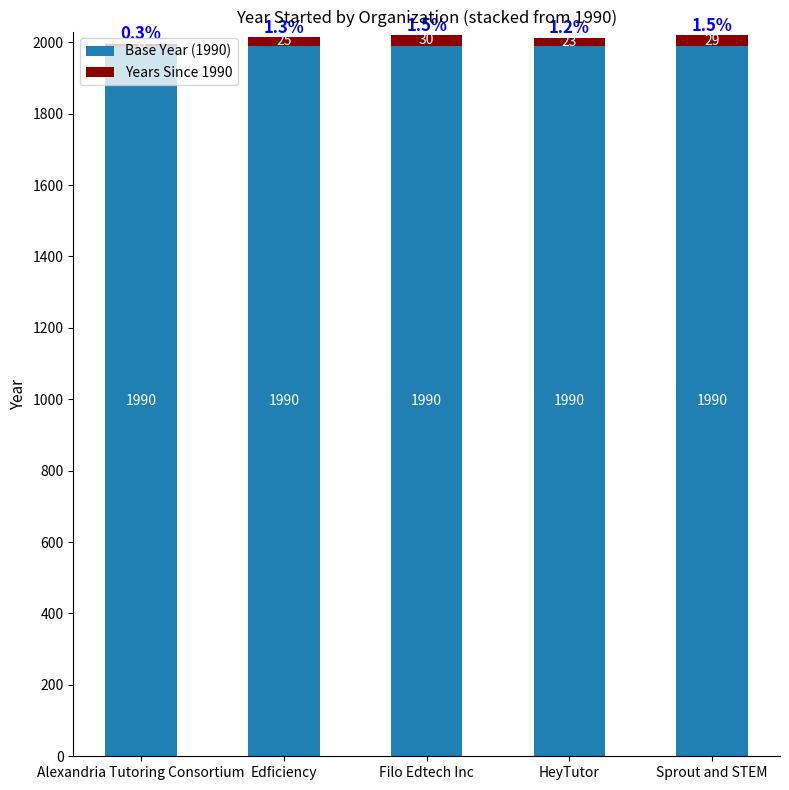

What is the sum of the Base Year (1990) values at Edficiency and Filo Edtech Inc?

3980